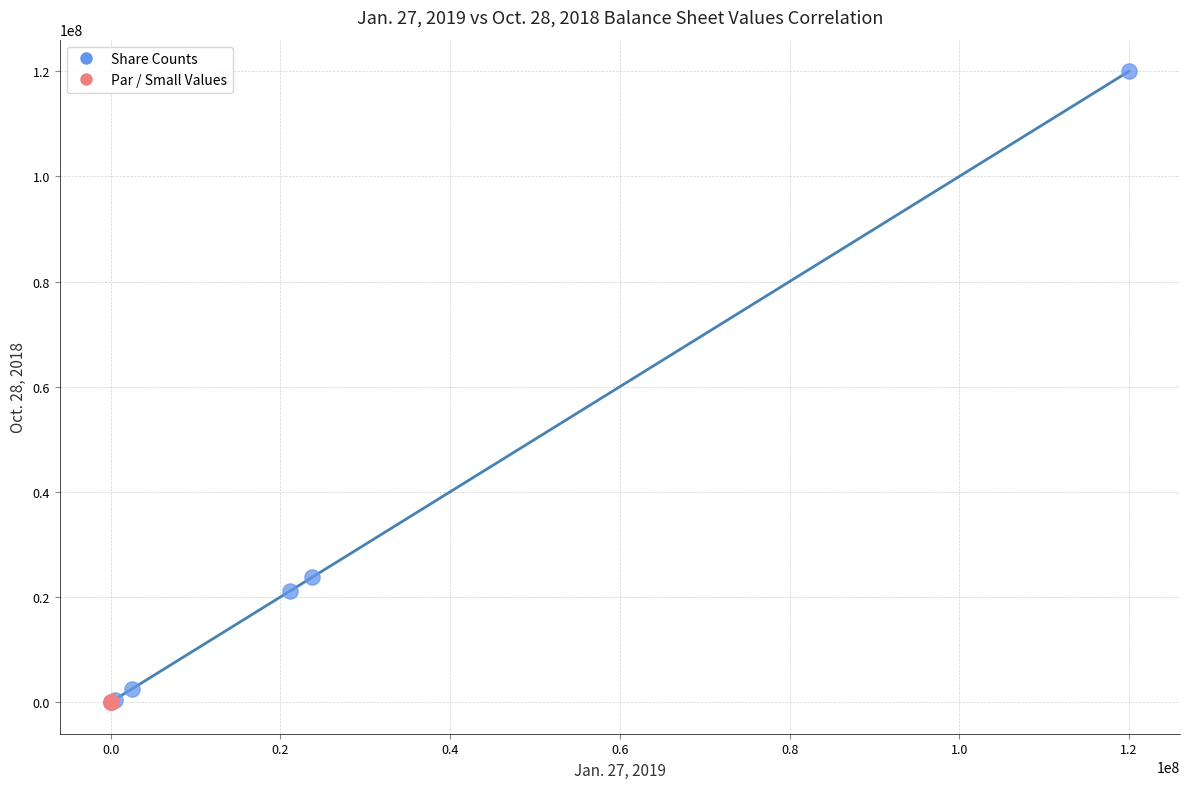

Which series has the widest spread of Y values?

Share Counts